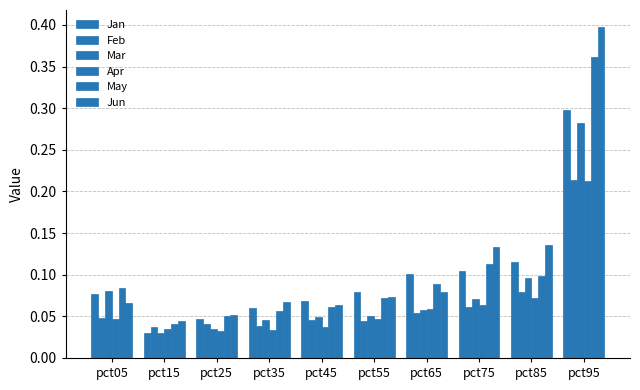

How many distinct data groups are displayed?

6